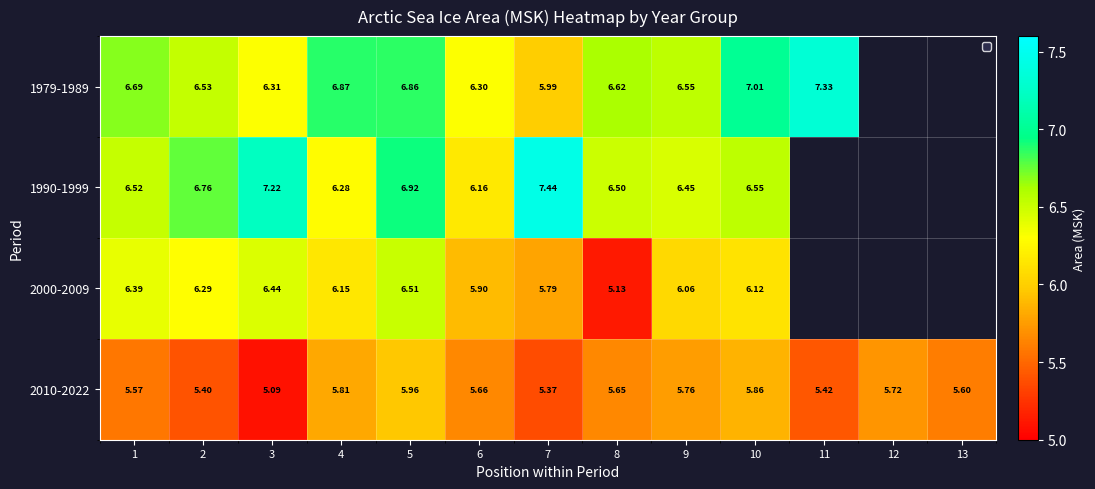

Is the value of 1979-1989 at 6 greater than the value of 2000-2009 at 1?

No